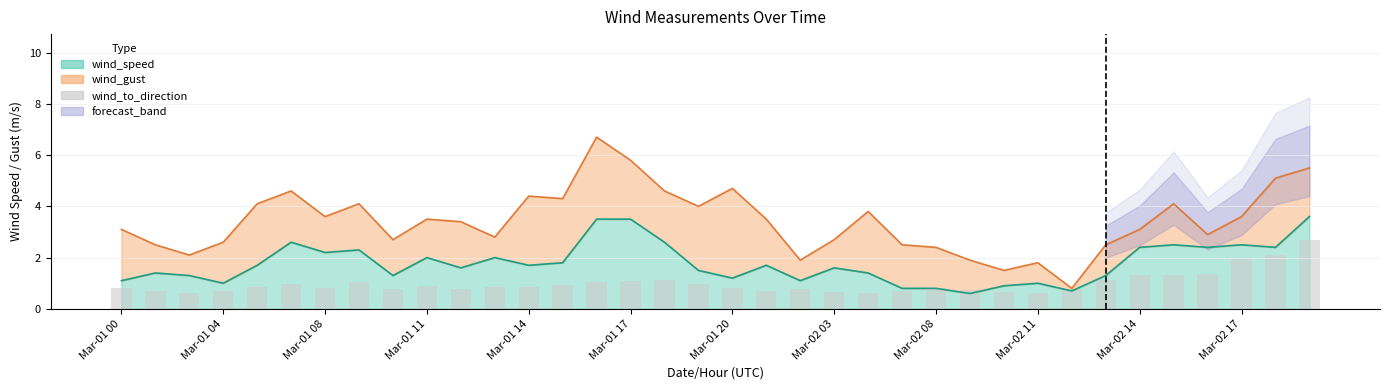

True or false: the data shows 0.6 at Mar-02 03.

True